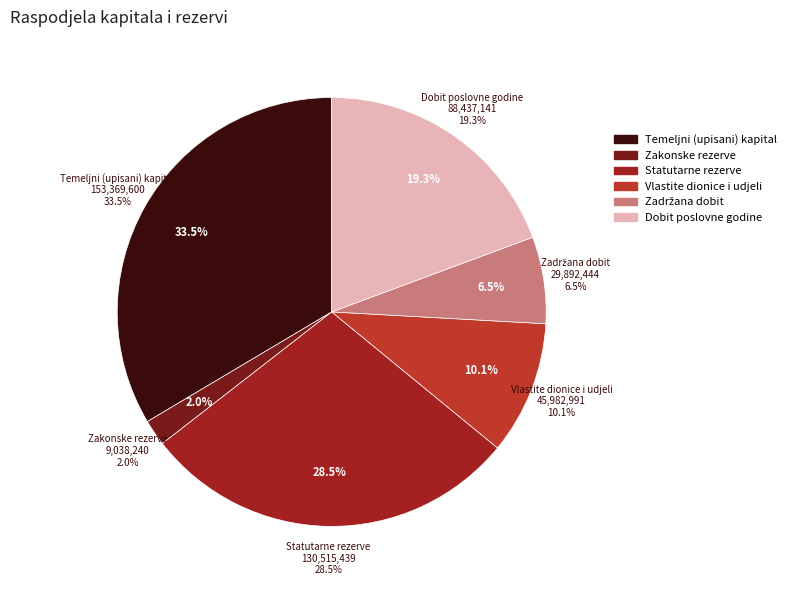

Which category has the biggest portion of the pie?

Temeljni (upisani) kapital